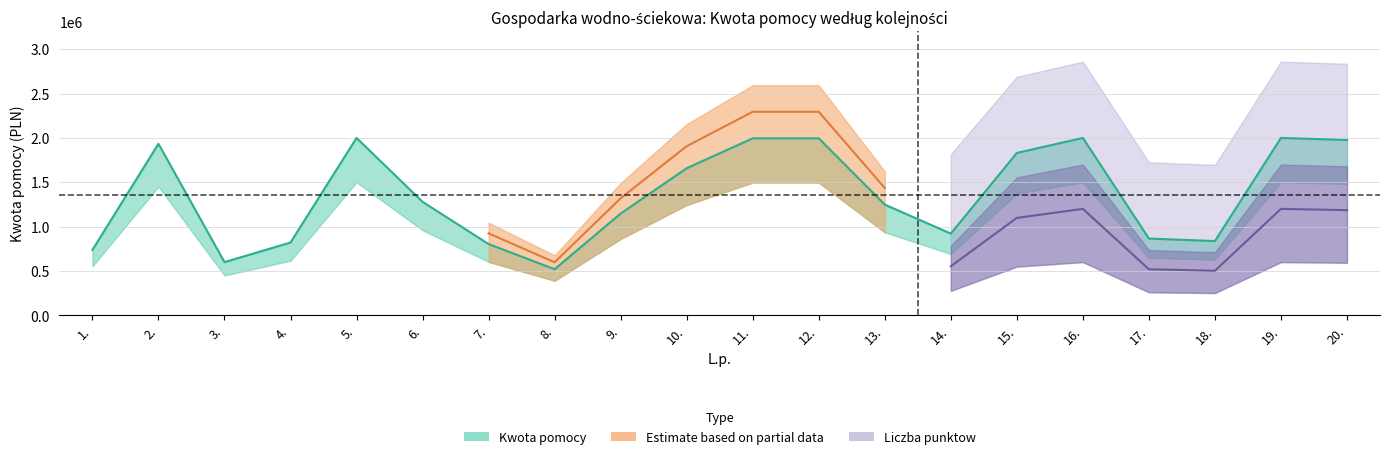

Reading right to left, list all the values displayed in this chart.

1976344	2000000	837506	865483	1999984	1830680	921616	1248032	1995426	1995349	1658262	1147551	519861	803750	1279462	1999957	820743	600000	1933870	738028